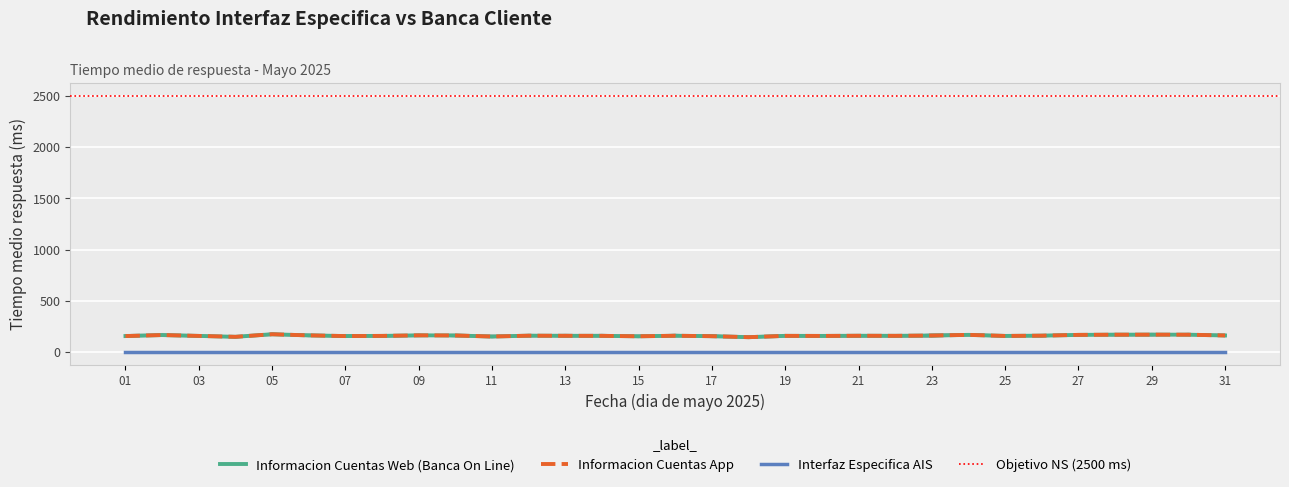

Where is the first local minimum for Informacion Cuentas Web (Banca On Line)?

04